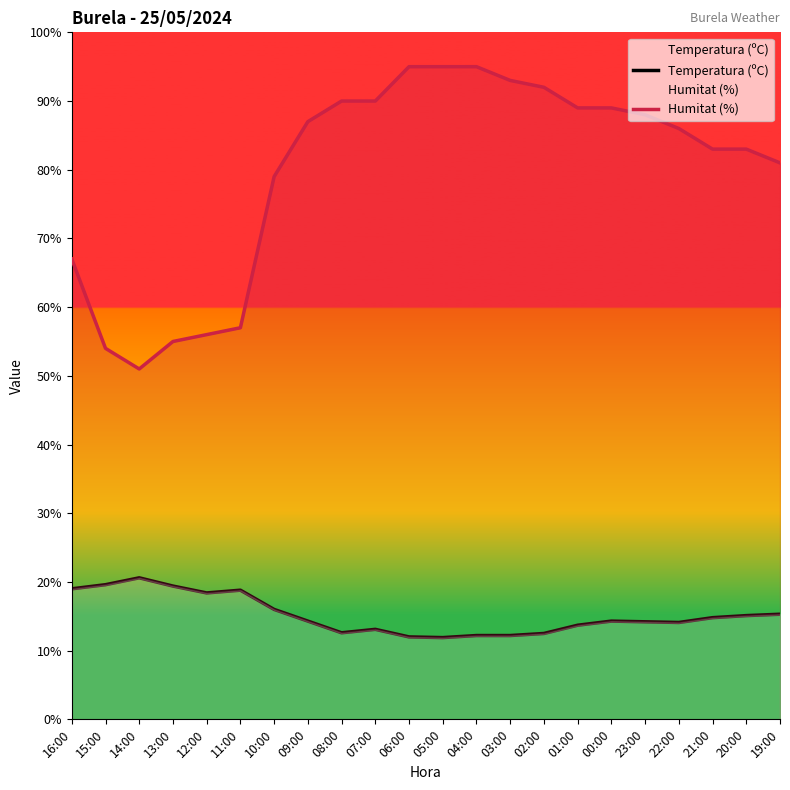

What position from the right is 01:00?

7